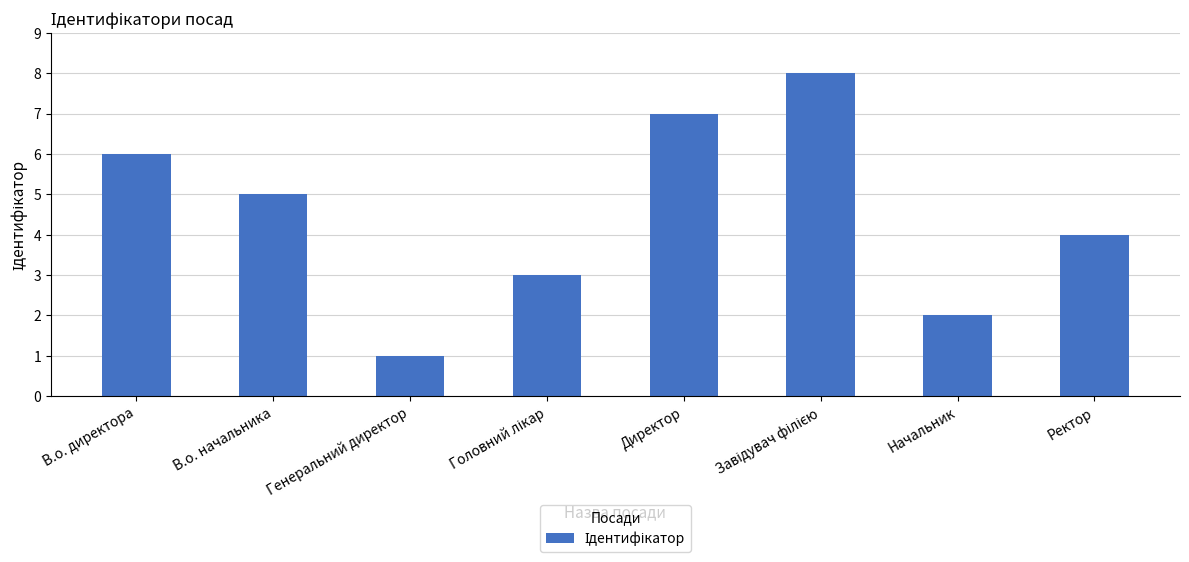

What is the smallest value displayed?

1